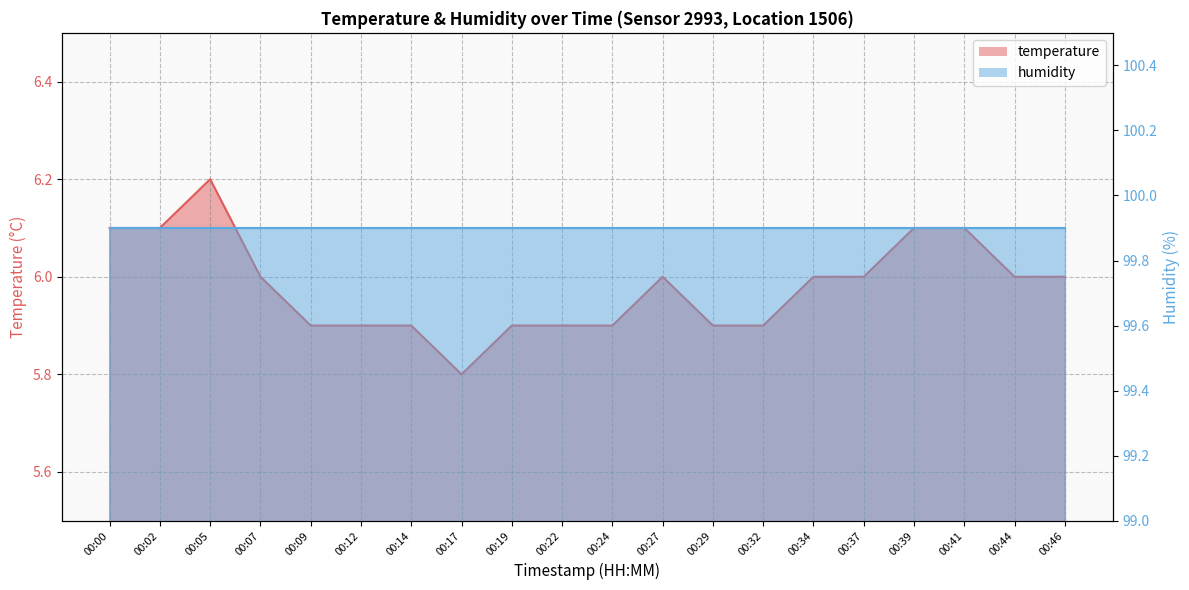

List the labels in order of value, largest first.

00:05, 00:00, 00:02, 00:39, 00:41, 00:07, 00:27, 00:34, 00:37, 00:44, 00:46, 00:09, 00:12, 00:14, 00:19, 00:22, 00:24, 00:29, 00:32, 00:17